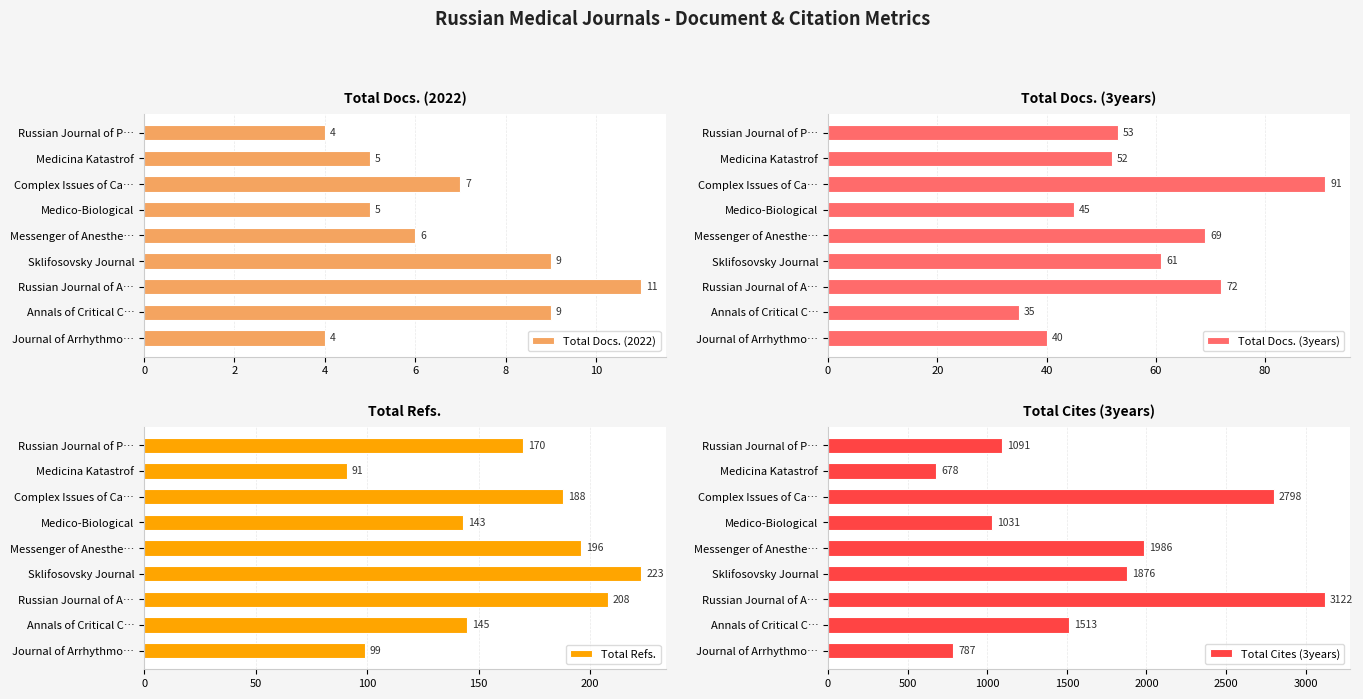

At how many categories does at least one series exceed 1036?

6